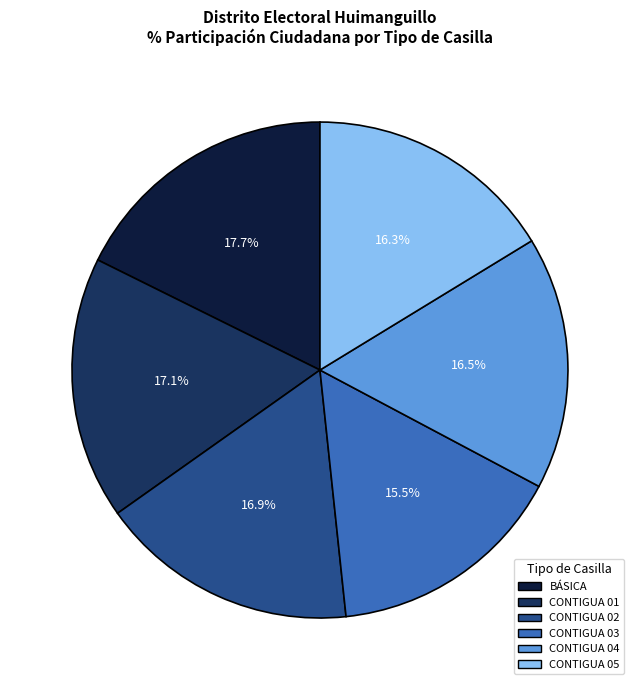

Which slice is the smallest?

CONTIGUA 03